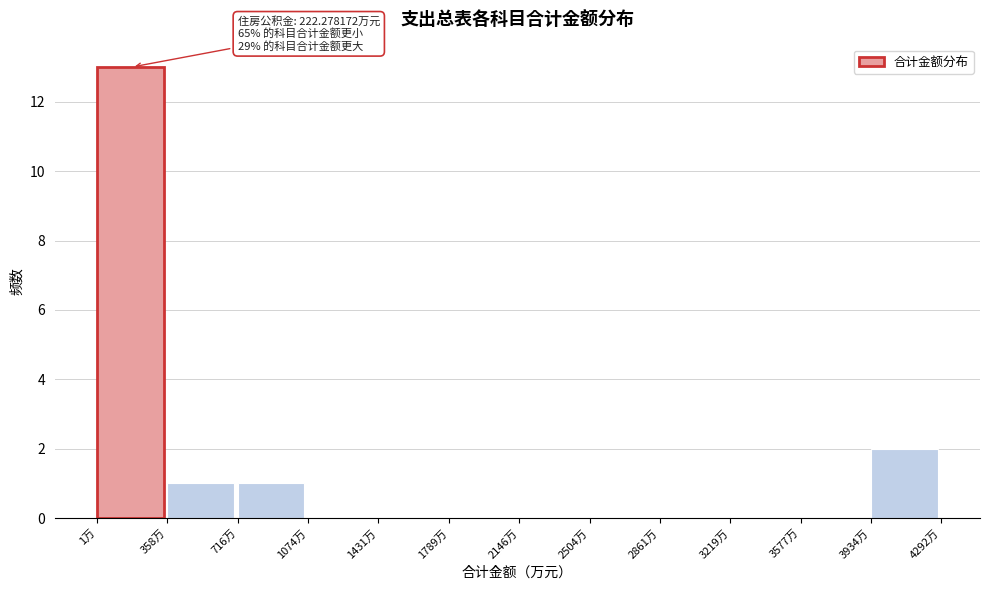

Over which range of the x-axis is the bar tallest?

0 to 350